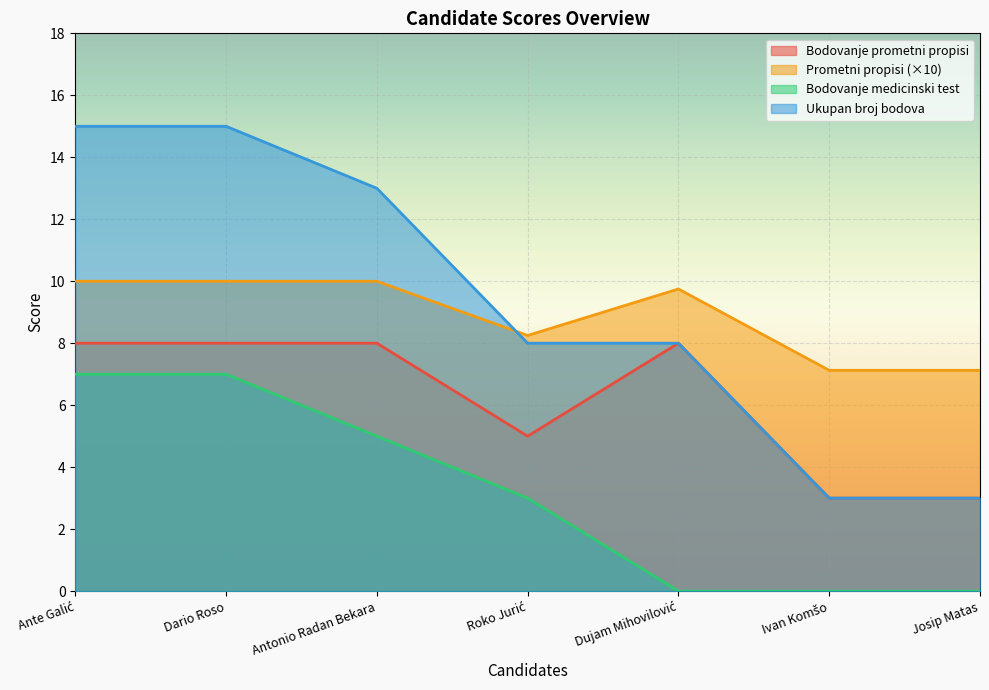

What is the spread (max minus min) of values at Ivan Komšo?

7.1